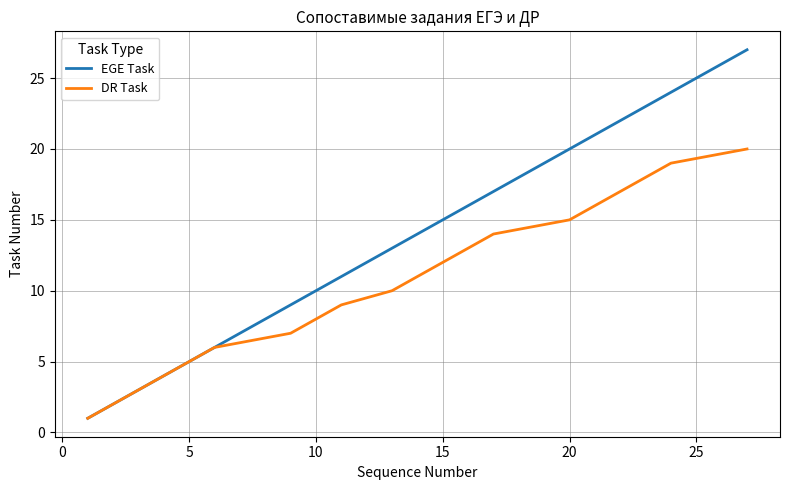

How many values in the EGE Task series are below 14?

10